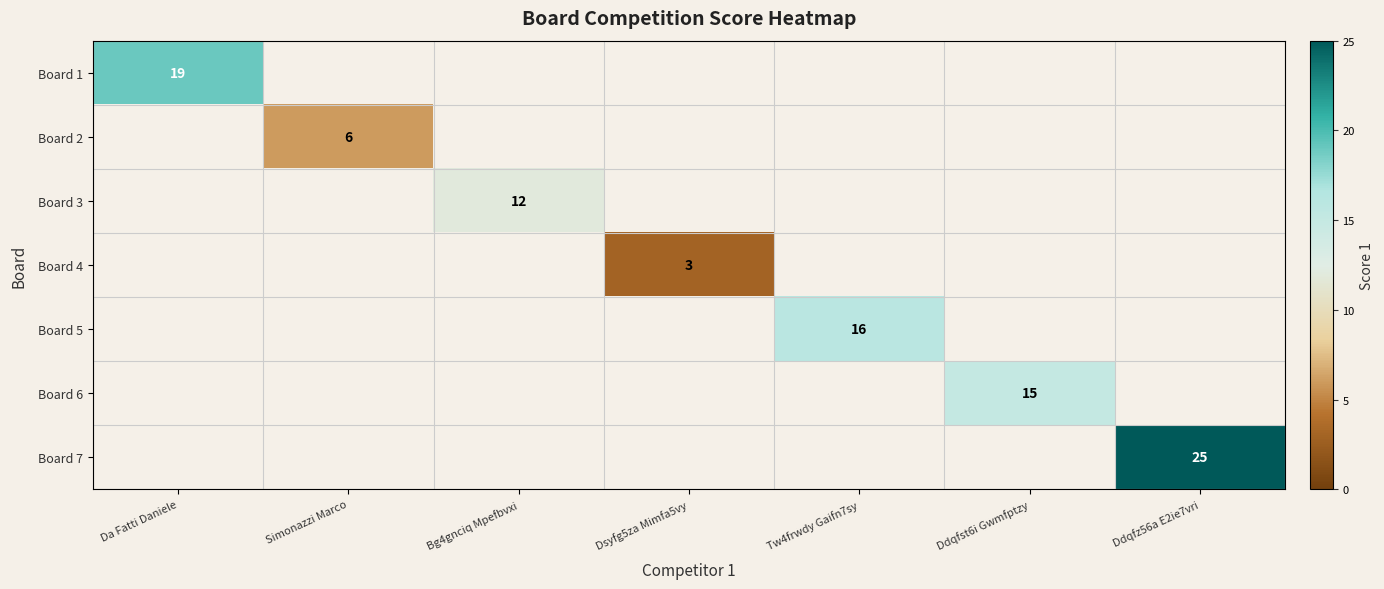

The value of Board 5 at Tw4frwdy Gaifn7sy is 16. True or false?

True